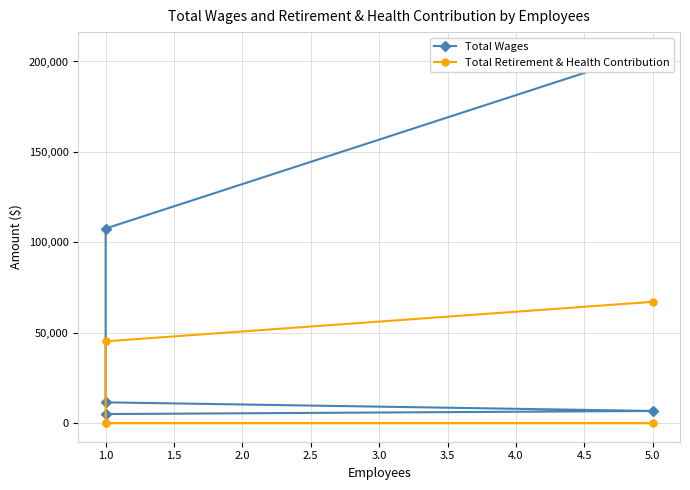

How many categories are shown in the chart?

5